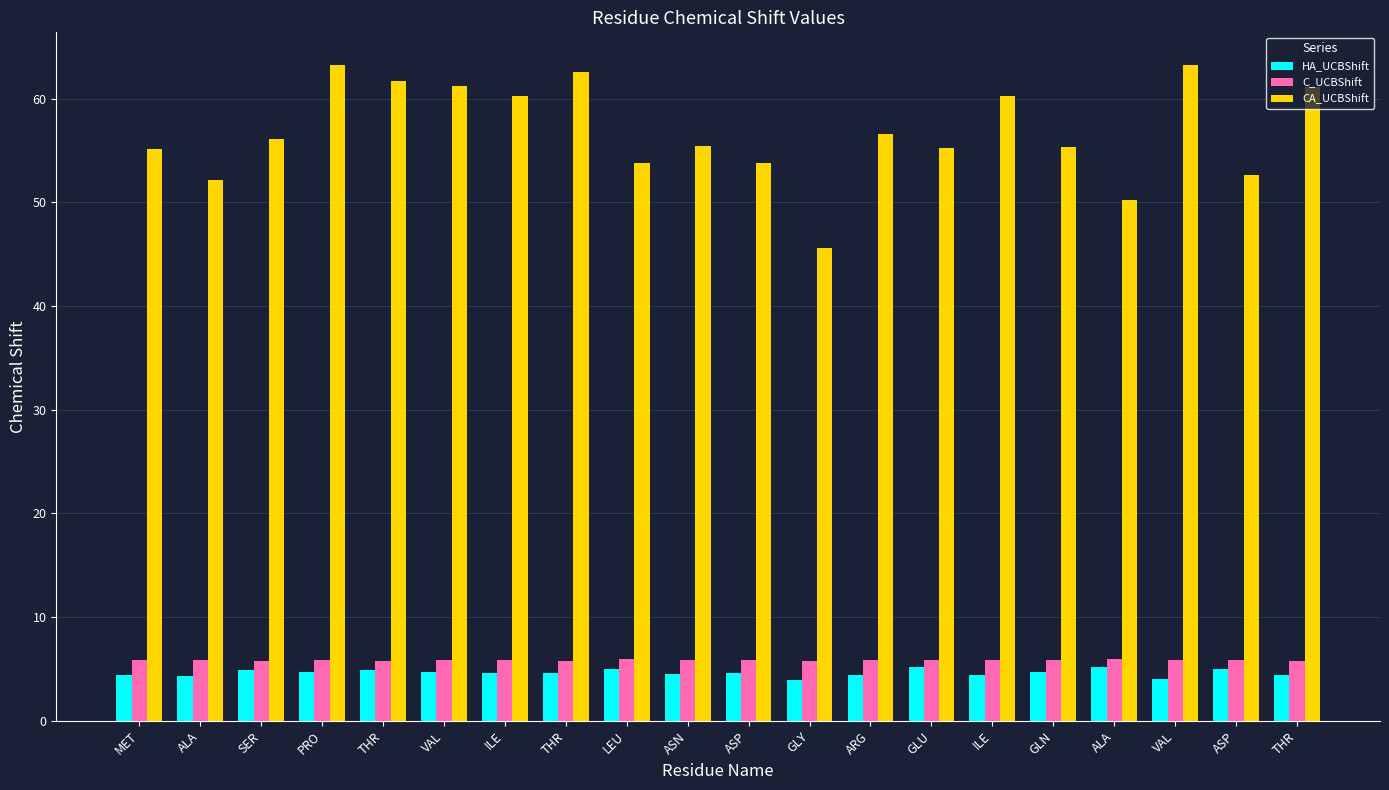

What is the label of the 18th bar from the right?

SER